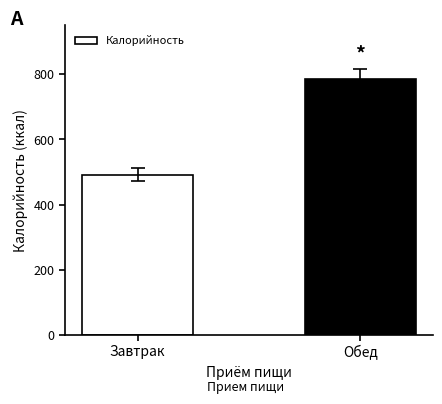

Rank the categories by value from lowest to highest.

Завтрак, Обед